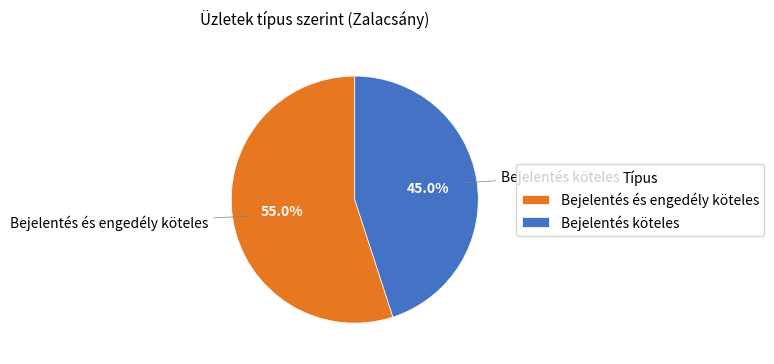

Rank the categories by value from lowest to highest.

Bejelentés köteles, Bejelentés és engedély köteles